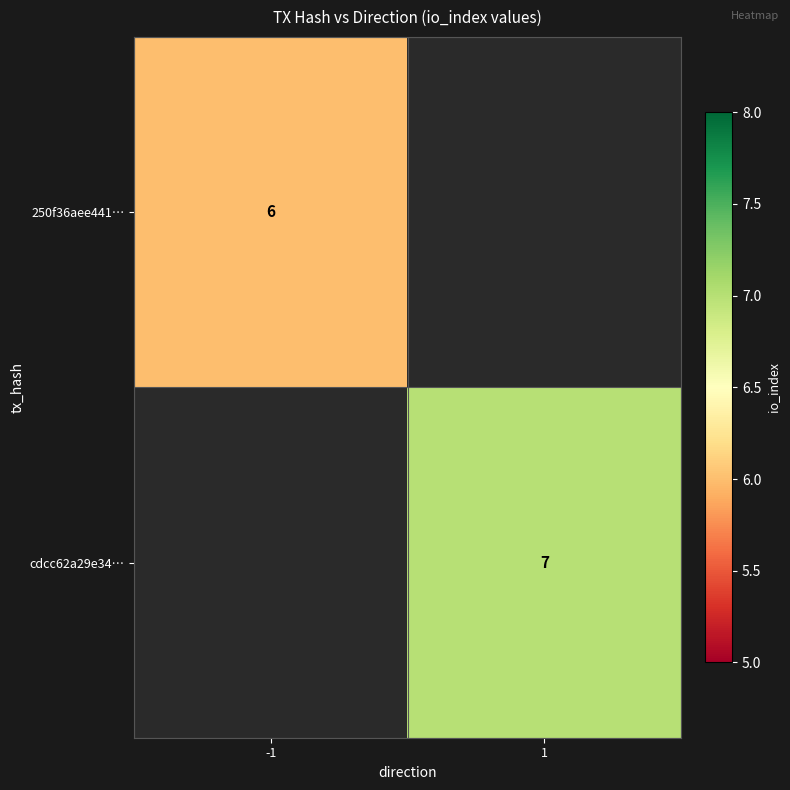

The cdcc62a29e34… series shows 10.7 at 1. True or false?

False